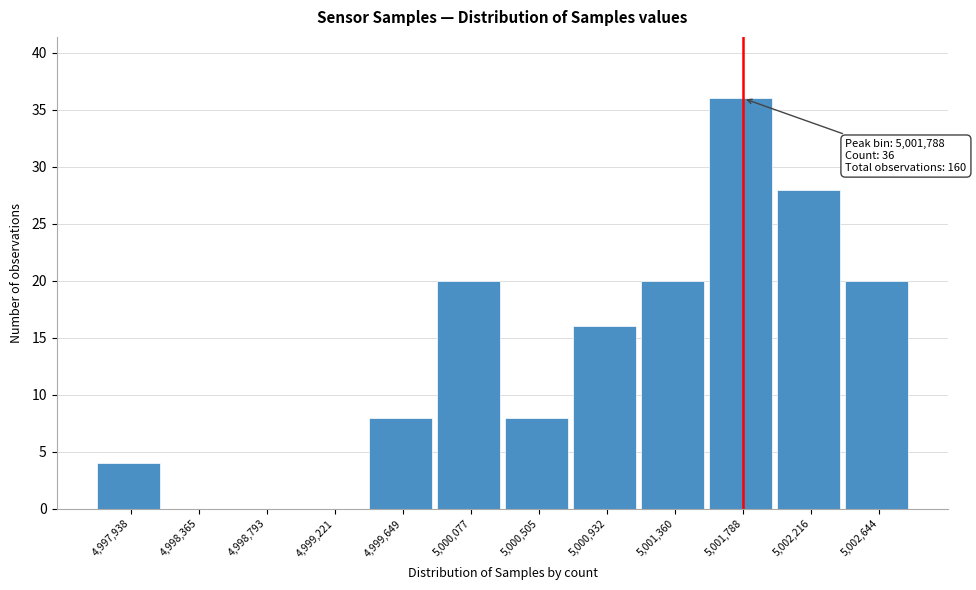

Reading left to right, transcribe all the data shown in this chart.

4,997,938=4	4,998,365=0	4,998,793=0	4,999,221=0	4,999,649=8	5,000,077=20	5,000,505=8	5,000,932=16	5,001,360=20	5,001,788=36	5,002,216=28	5,002,644=20